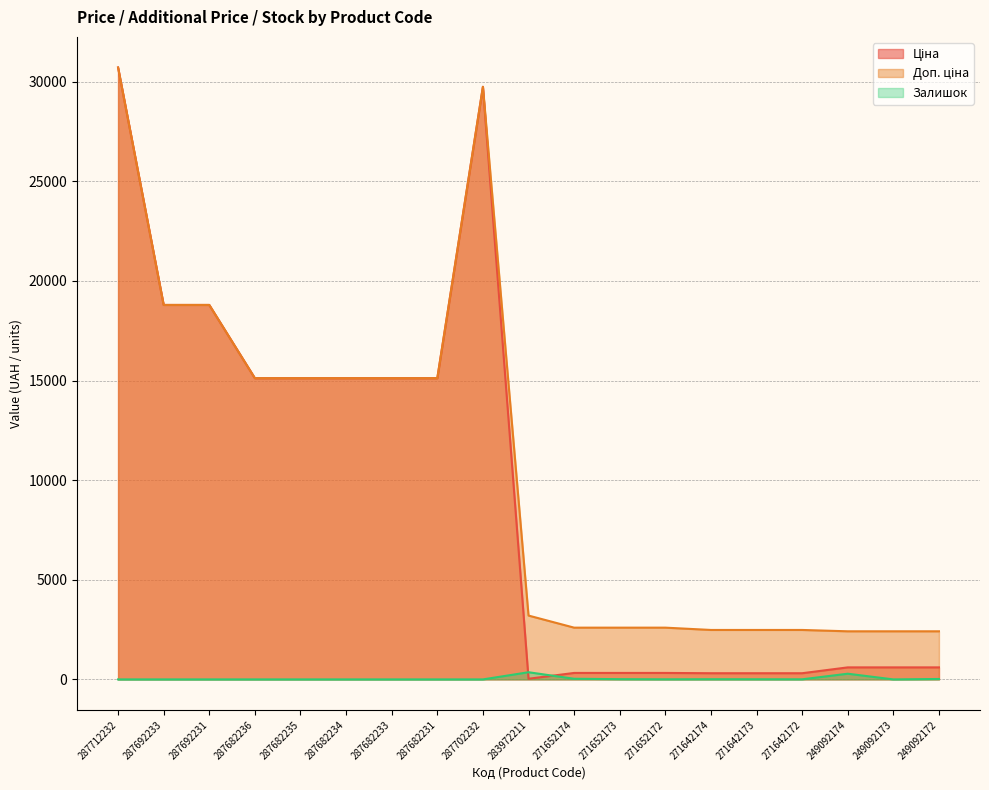

The Доп. ціна series shows 2482.4 at 271642173. True or false?

True